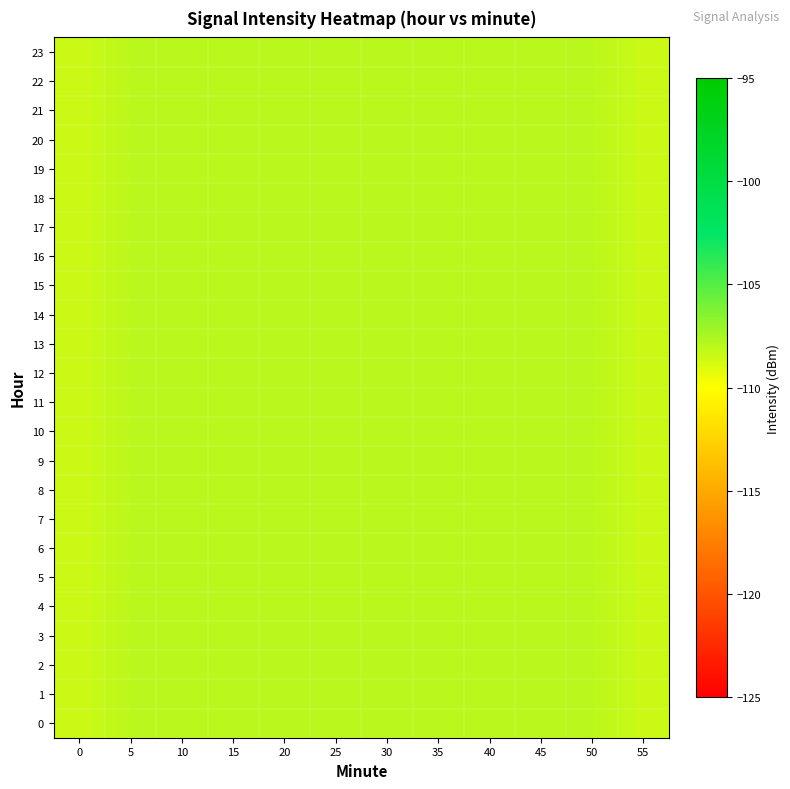

What is the total value across all series at 5?

-2592.0